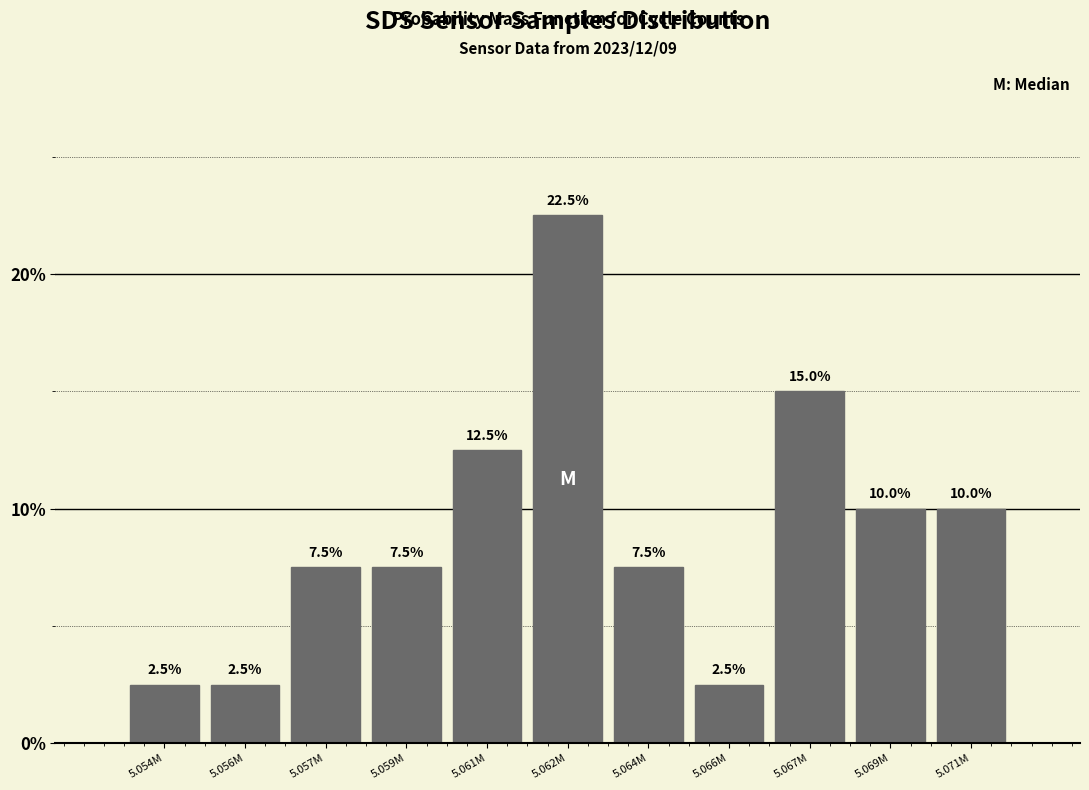

Reading right to left, what are all the values shown in this chart?

10.0	10.0	15.0	2.5	7.5	22.5	12.5	7.5	7.5	2.5	2.5